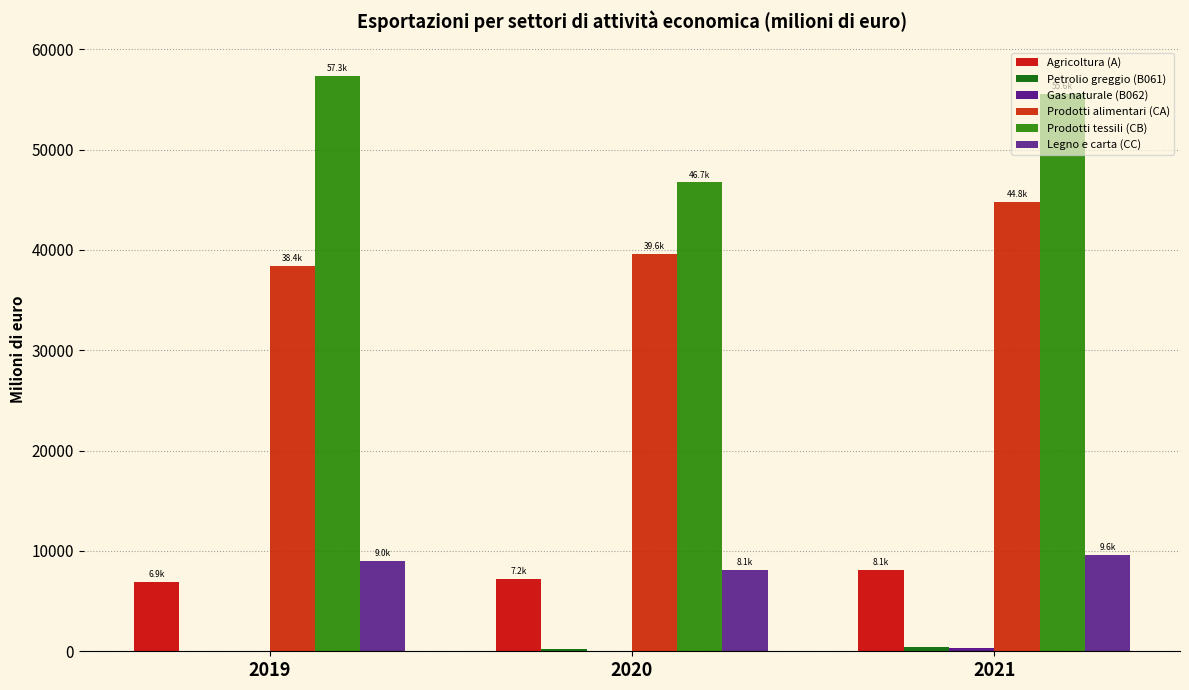

Count the number of data series in this chart.

6